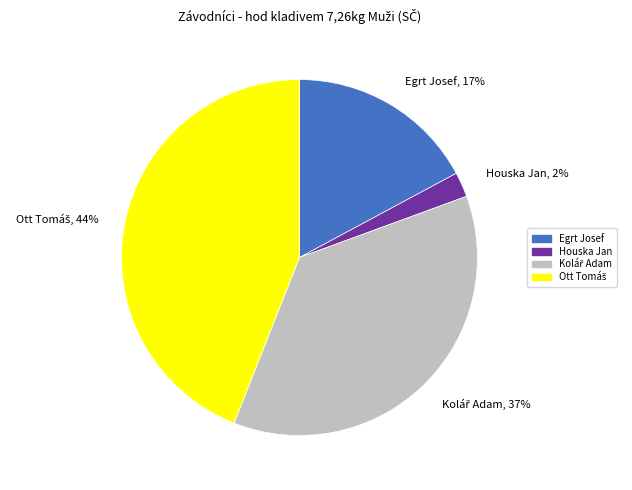

Is there any slice that represents more than half of the pie?

No